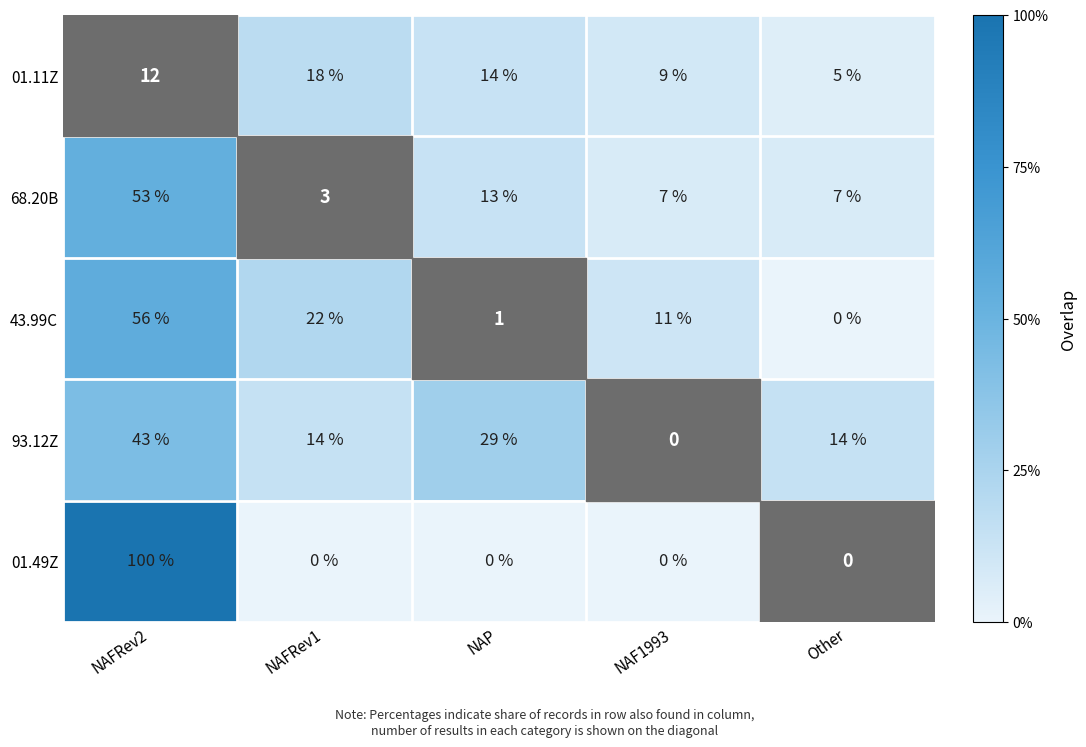

Is it true that 01.11Z equals 5 at Other?

True